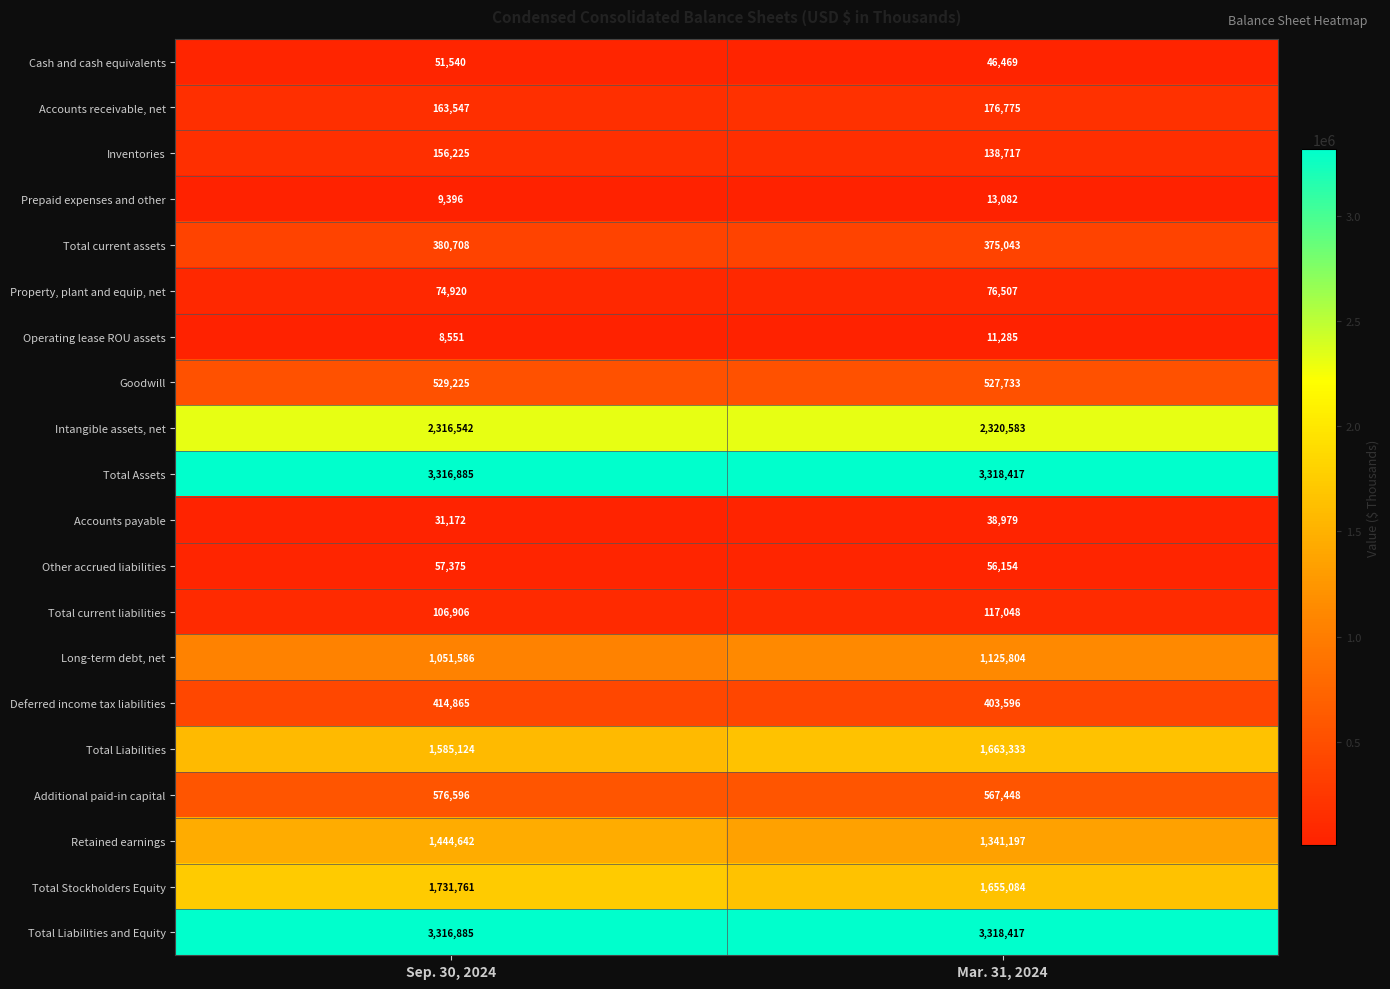

Between Sep. 30, 2024 and Mar. 31, 2024, which series saw the biggest shift?

Retained earnings